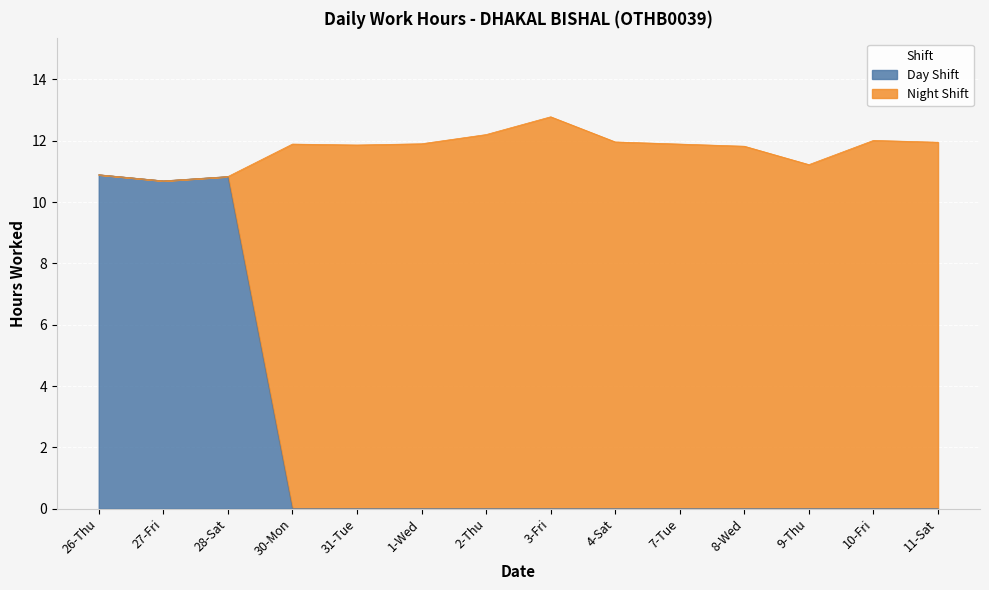

What is the maximum value for Day Shift?

10.9